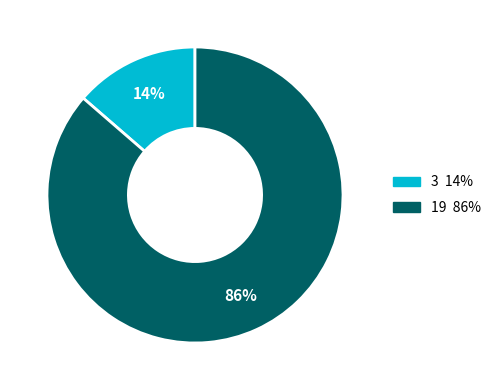

Count the number of slices in the pie.

2